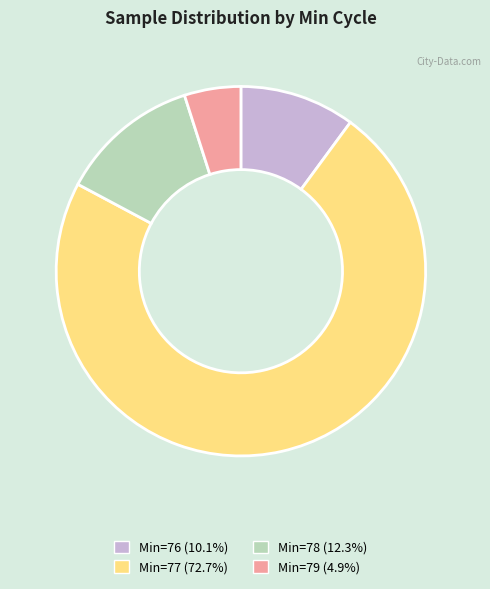

Does any single category account for the majority?

Yes